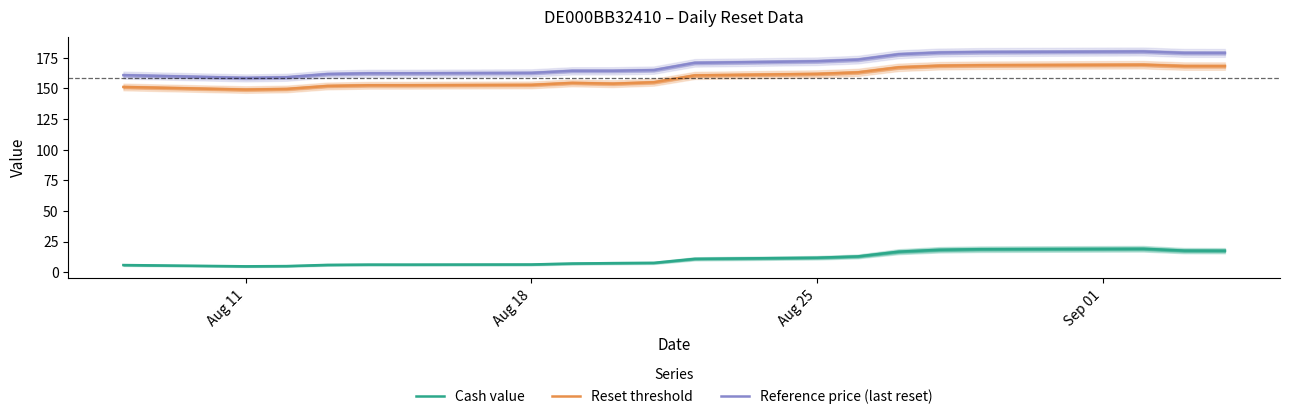

What is the minimum value shown in the chart?

4.8